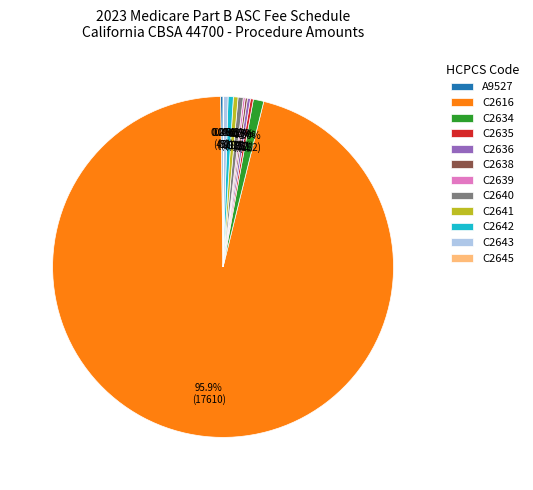

What is the majority slice?

C2616